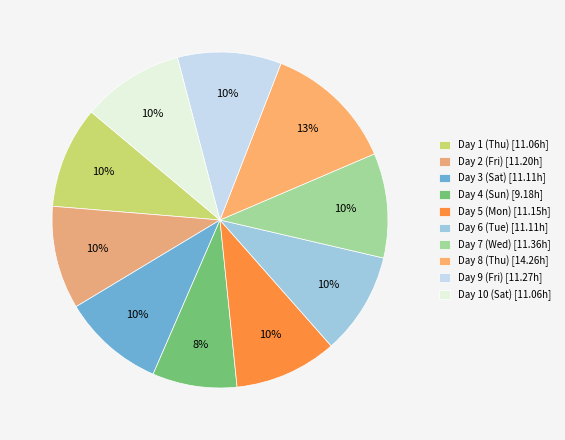

To the nearest percent, what is the combined percentage of Day 9 (Fri) and Day 2 (Fri)?

20%